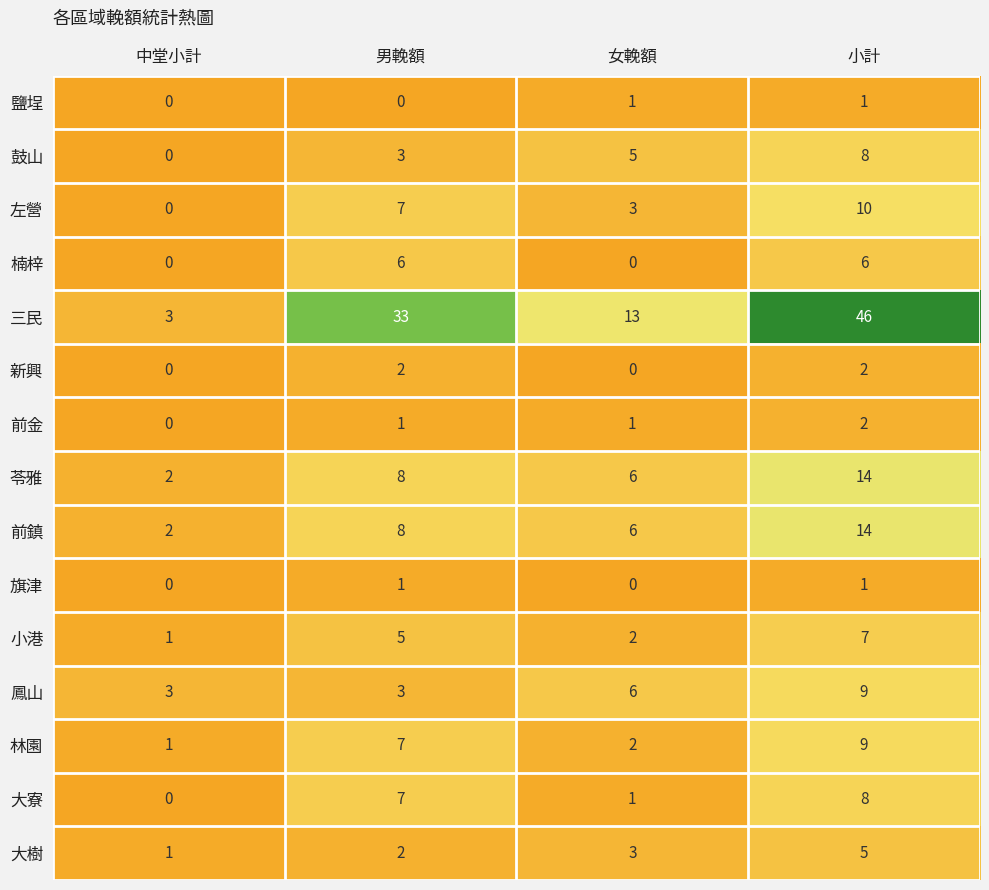

How many 大寮 values are between 1 and 8?

3